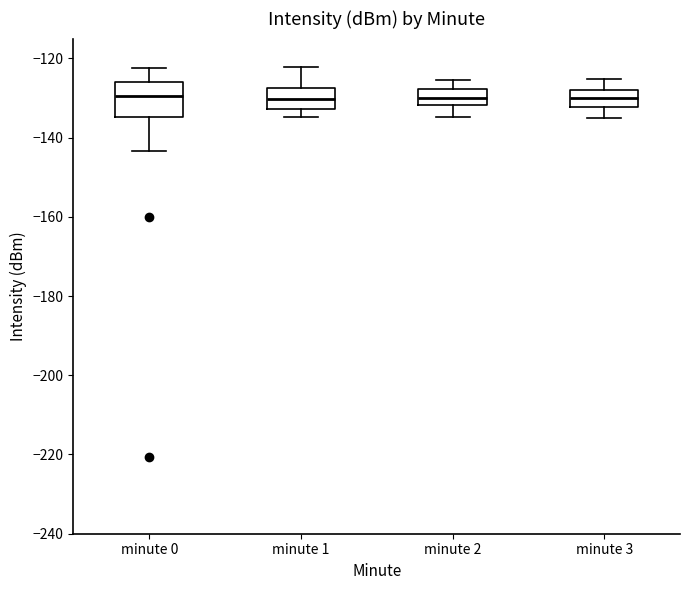

Which box is the tallest, from its lower edge to its upper edge?

minute 0